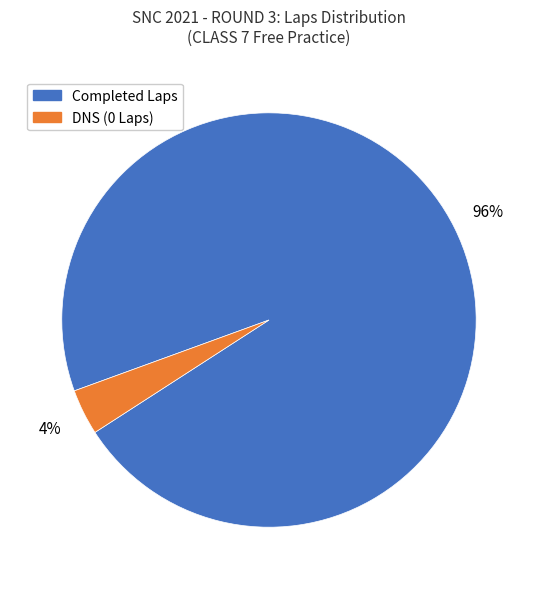

Is there a majority slice in this chart?

Yes